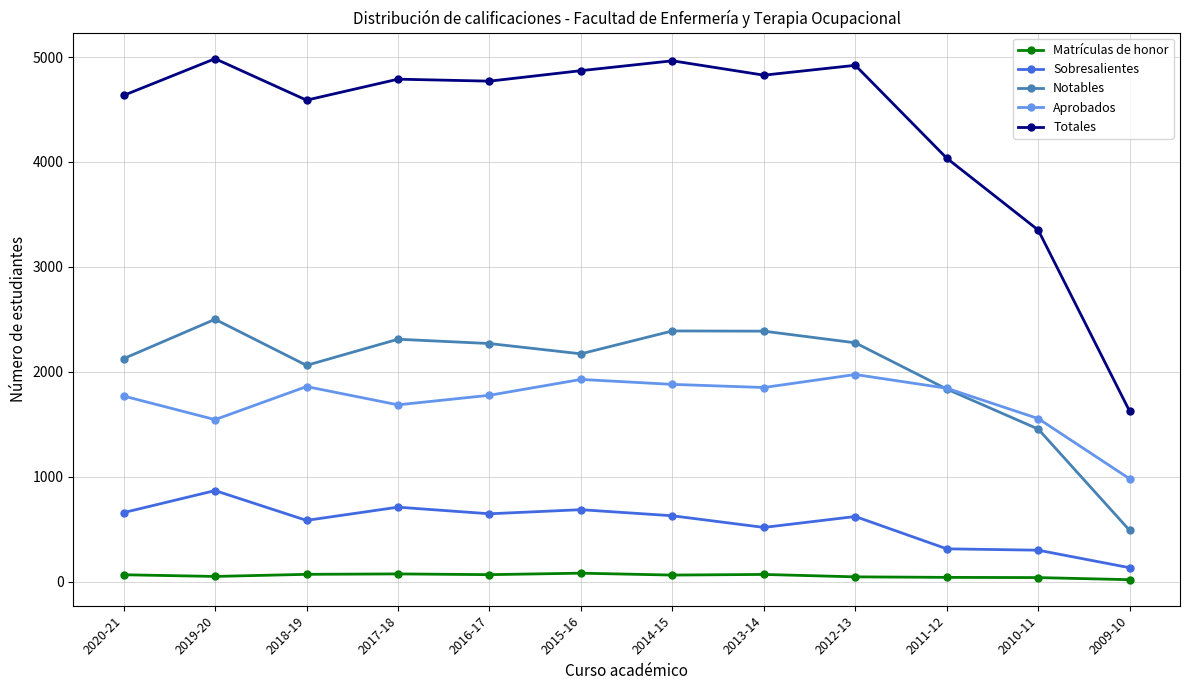

Which series has the largest total across all categories?

Totales